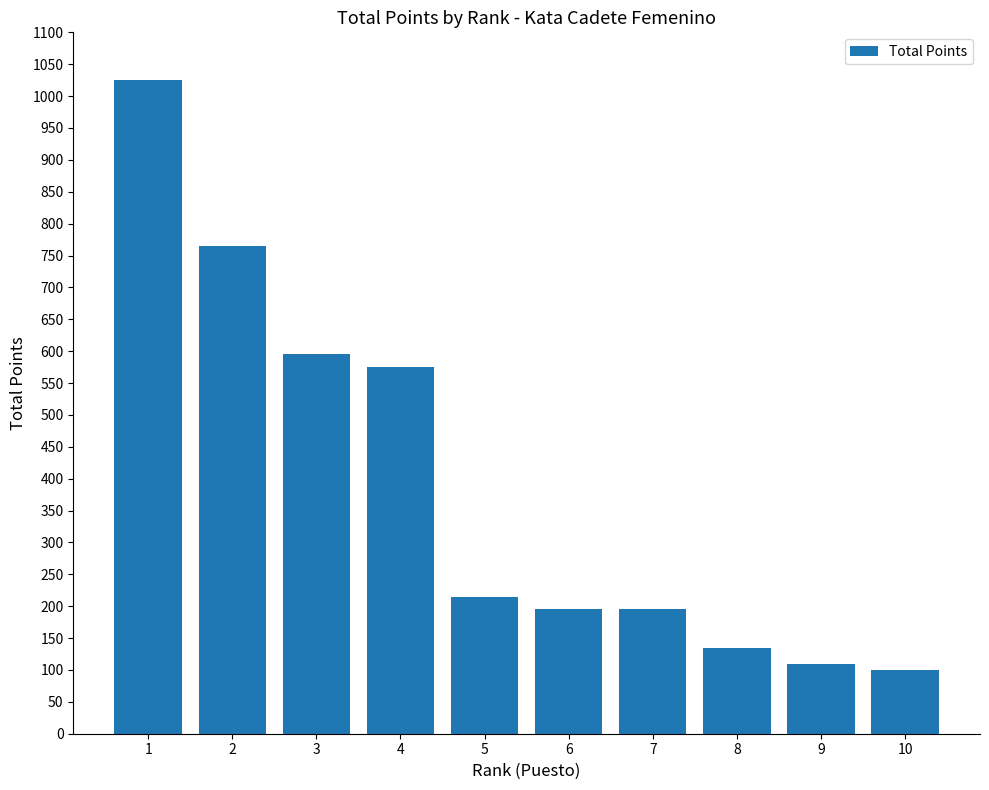

What is the sum of the values at 3 and 2?

1360